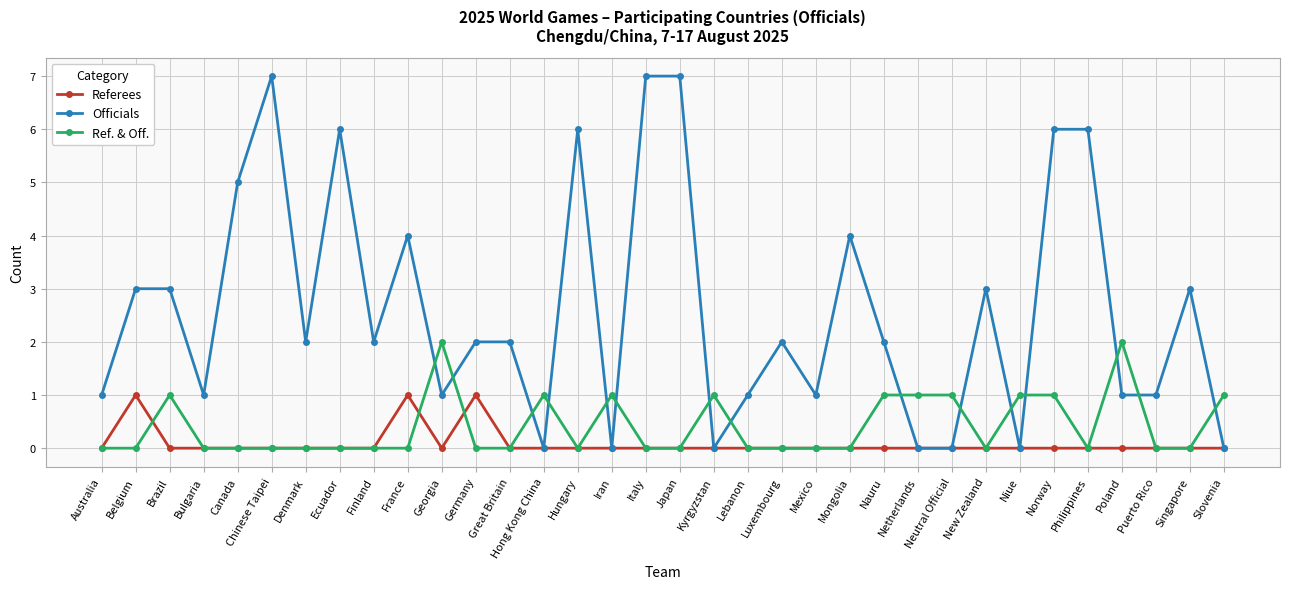

Which series has the largest range (max minus min)?

Officials